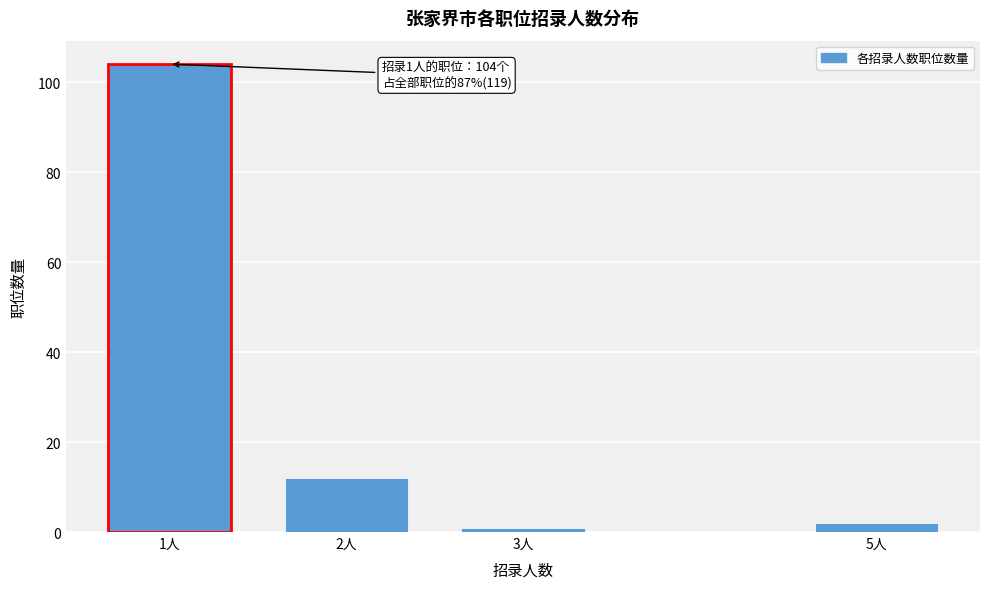

Reading left to right, list all the values displayed in this chart.

104	12	1	2